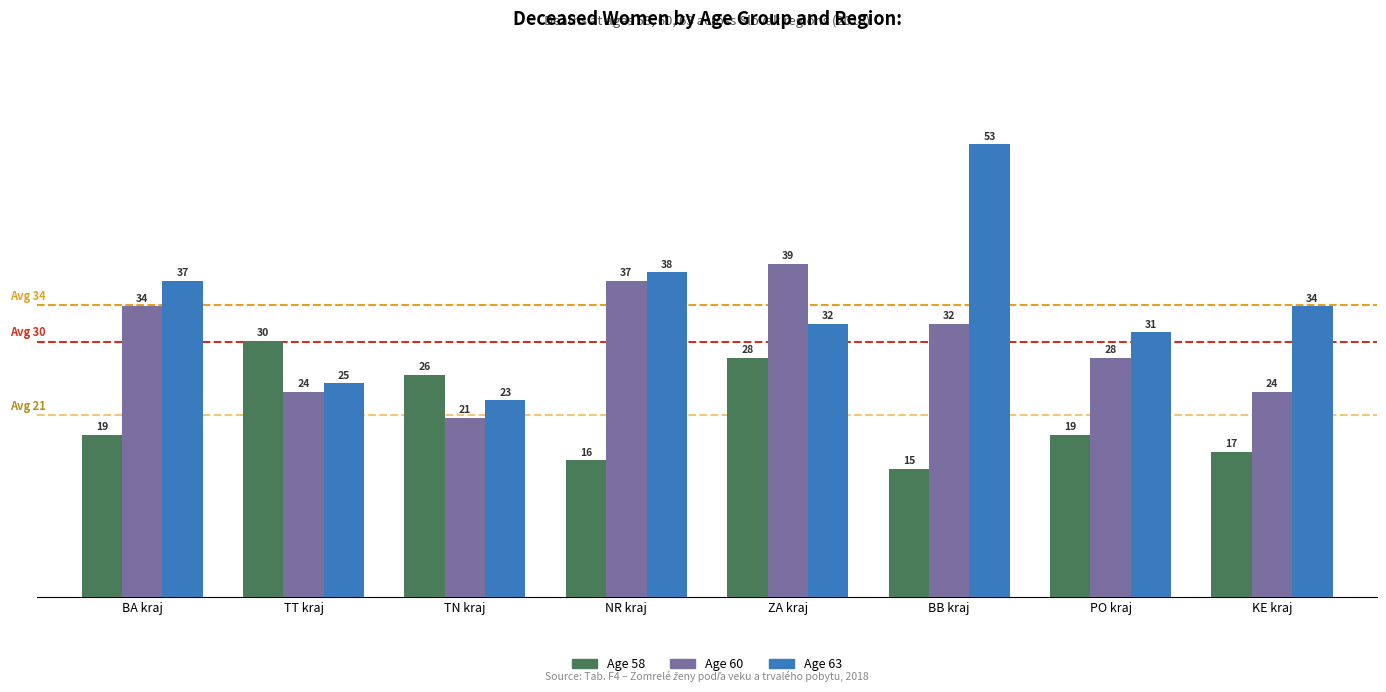

Does the chart contain stacked bars?

No